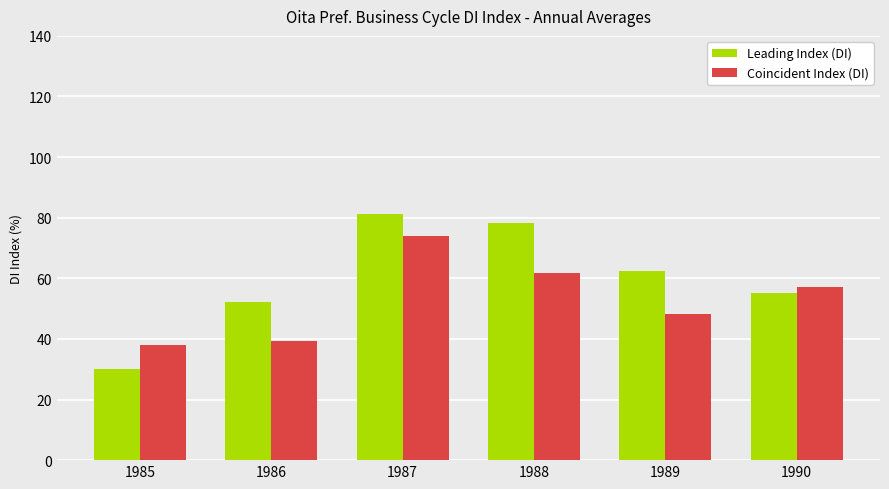

Are the bars grouped side by side (vs. stacked)?

Yes